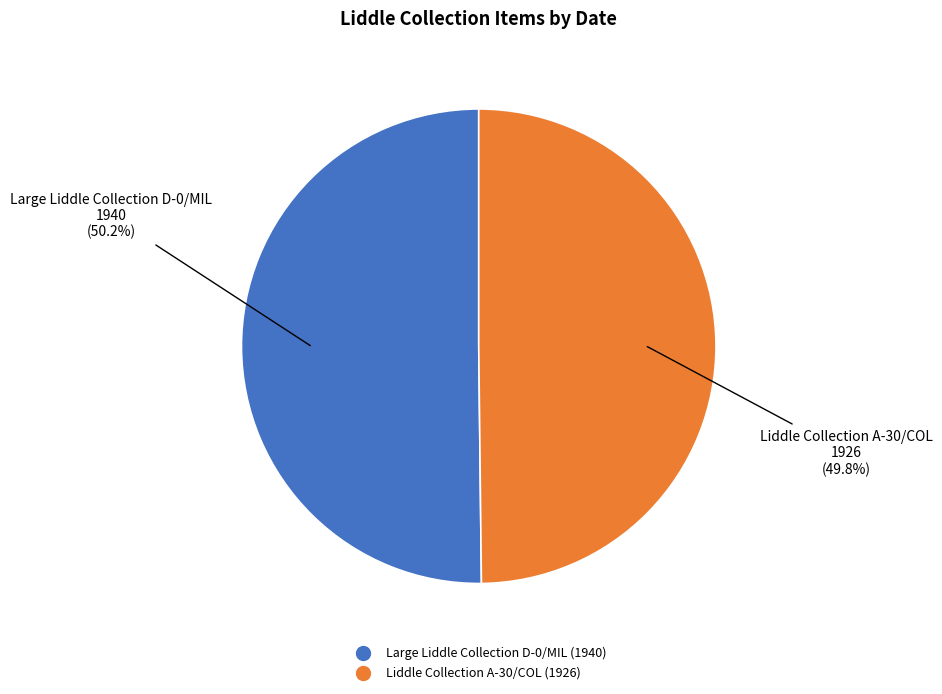

Is there a majority slice in this chart?

Yes